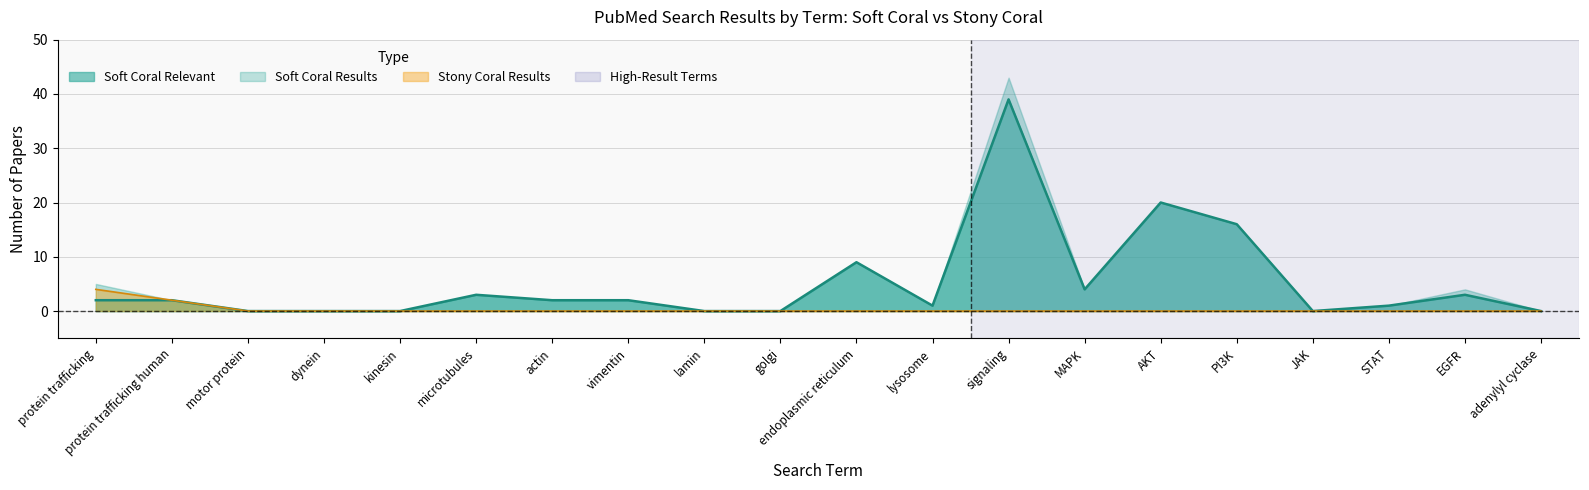

What is the difference between the maximum and second lowest values in the Stony Coral Results series?

4